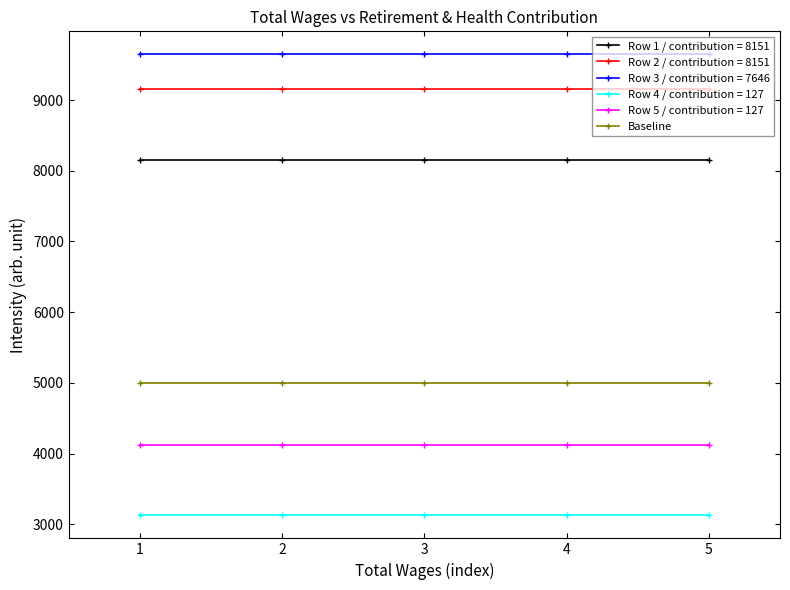

What is the spread (max minus min) of values at 5?

6519